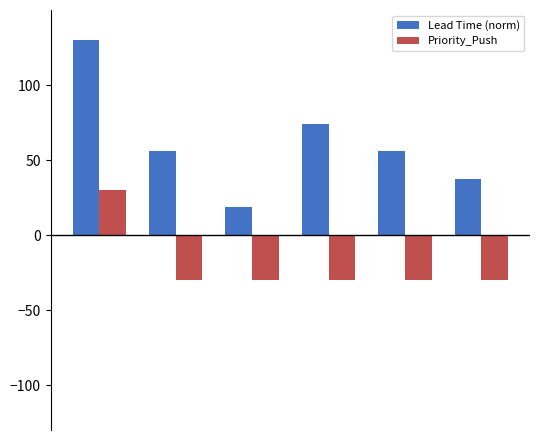

At how many categories does at least one series exceed 41?

4